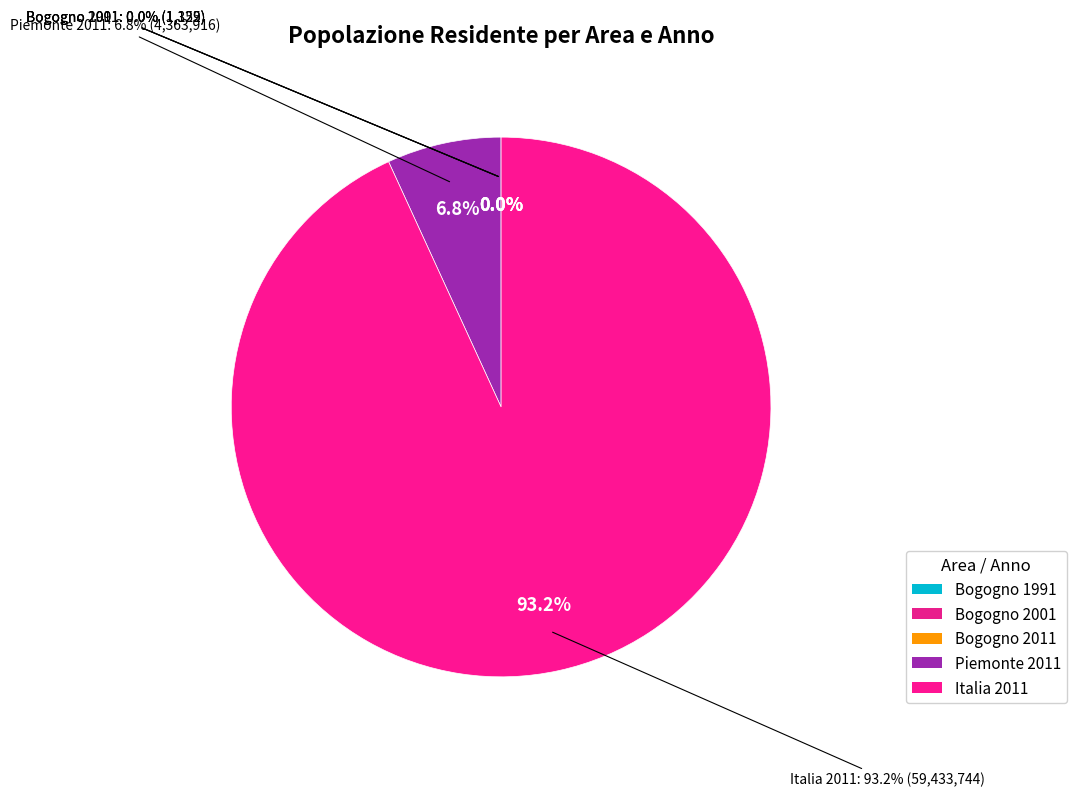

What percentage is the Italia 2011 slice, to the nearest percent?

93%